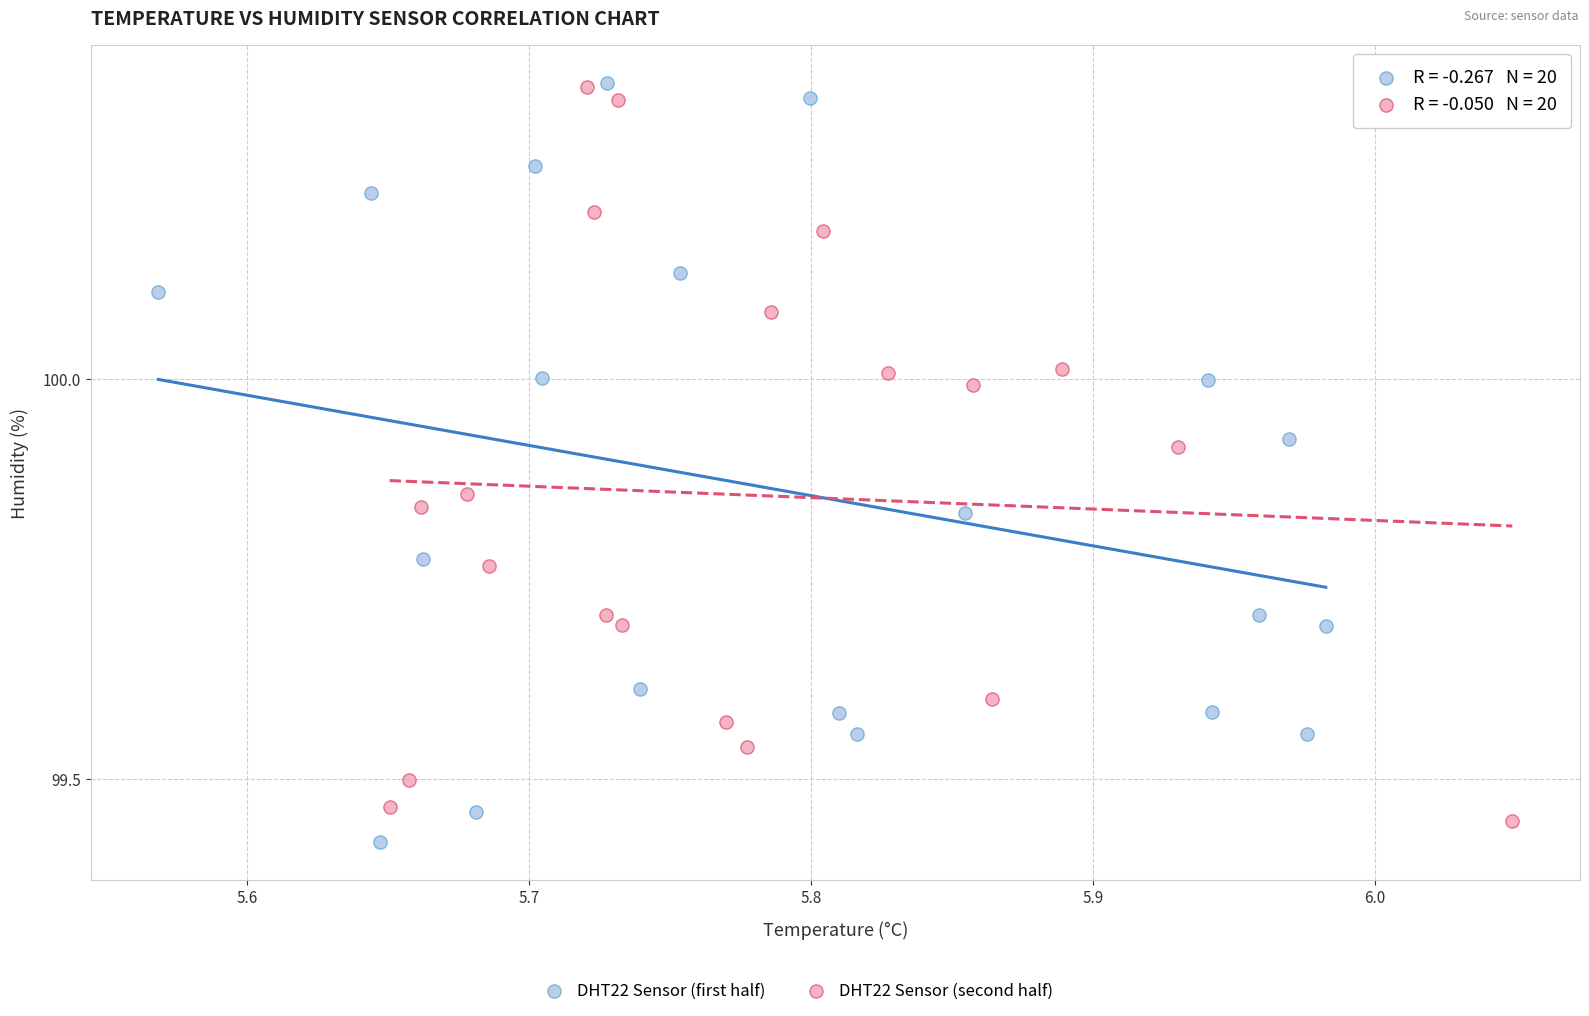

Which series has the widest spread of Y values?

DHT22 Sensor (first half)